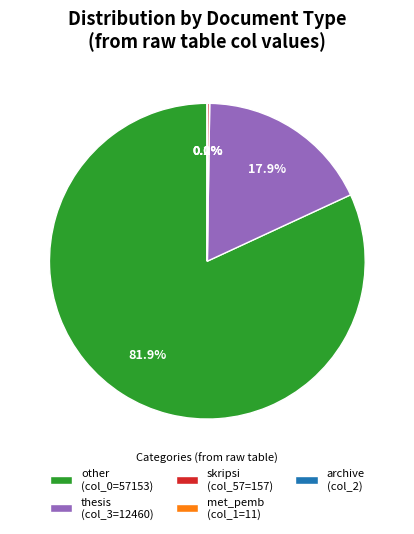

Does any single category account for the majority?

Yes